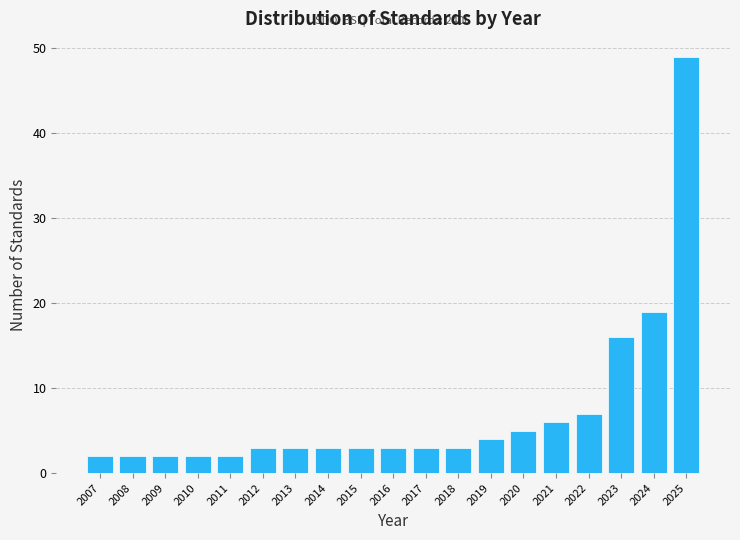

Reading right to left, transcribe all the data shown in this chart.

49	19	16	7	6	5	4	3	3	3	3	3	3	3	2	2	2	2	2